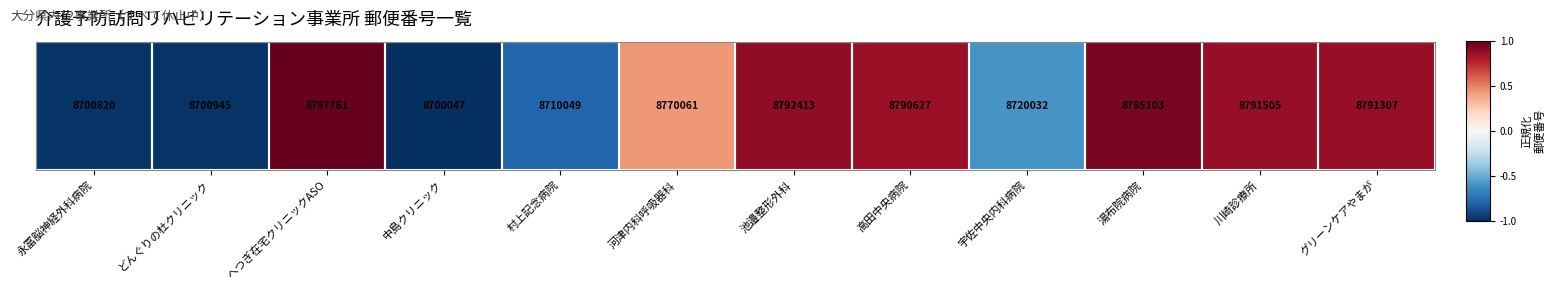

How many negative values are there?

5